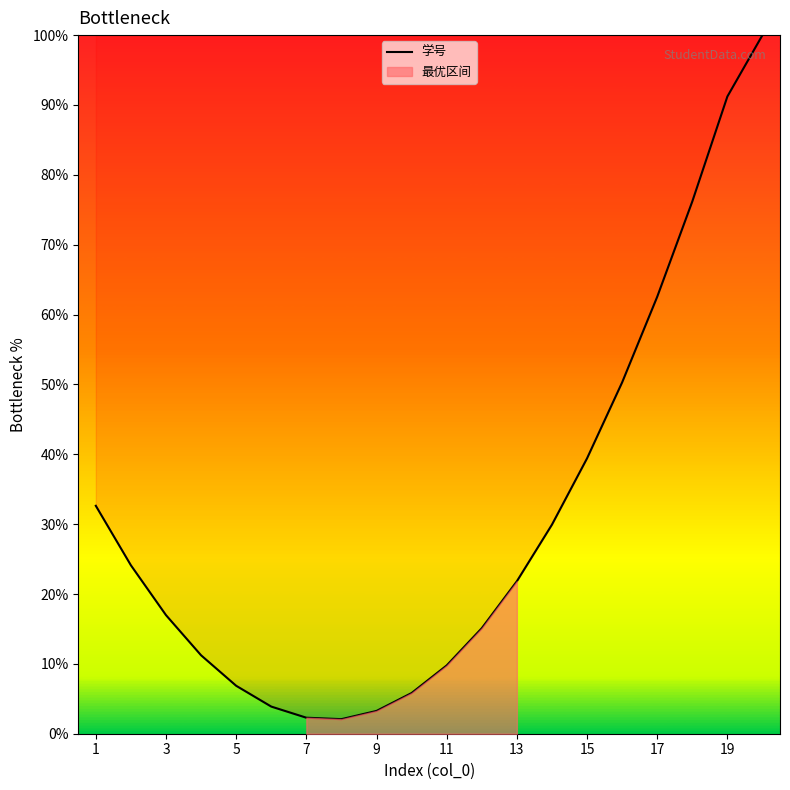

True or false: 学号 has a value of 108.7 at 17.

False